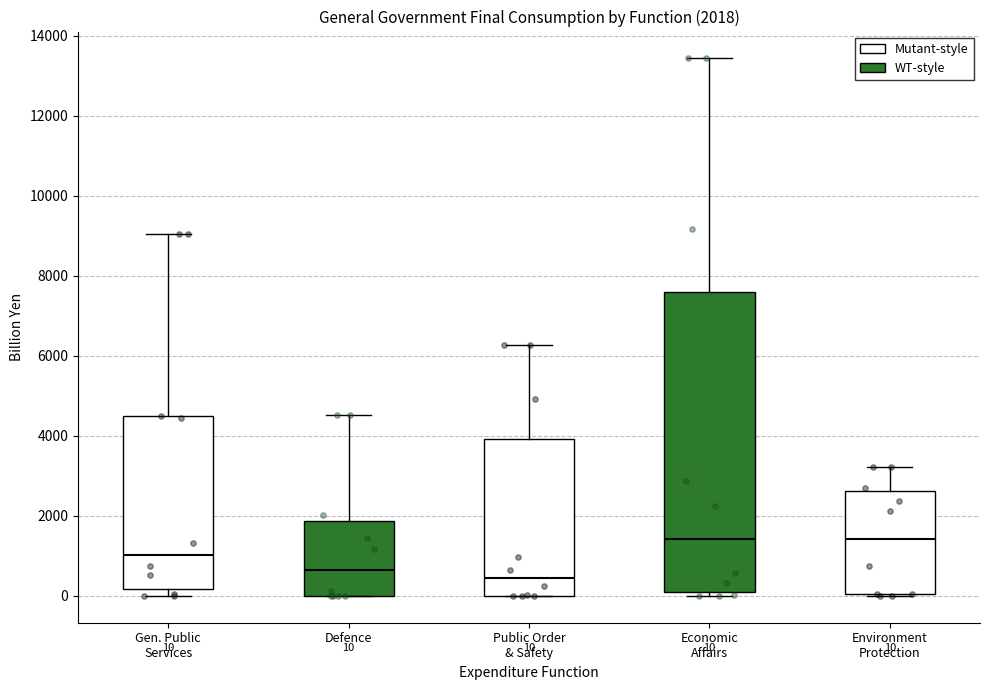

Comparing the boxes themselves (not the whiskers), which one is the tallest?

Economic Affairs